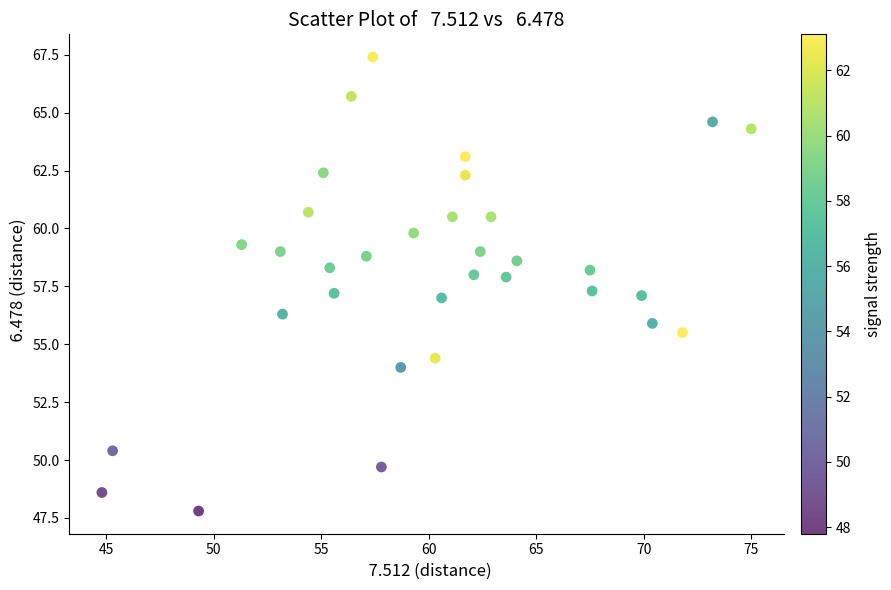

What is the range of Y values (max minus min)?

19.6